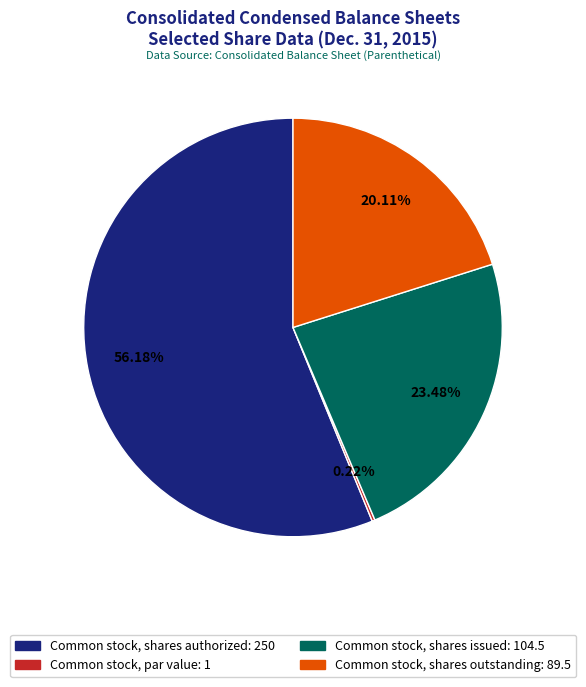

To the nearest percent, what is the difference between the largest and smallest slice percentages?

56%